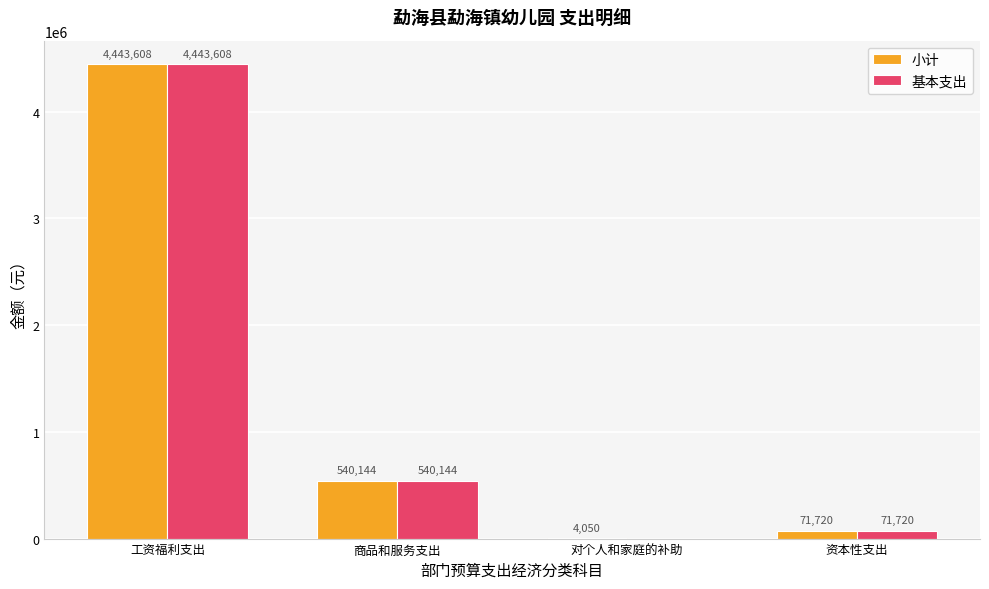

Between 对个人和家庭的补助 and 资本性支出, which series saw the biggest shift?

基本支出